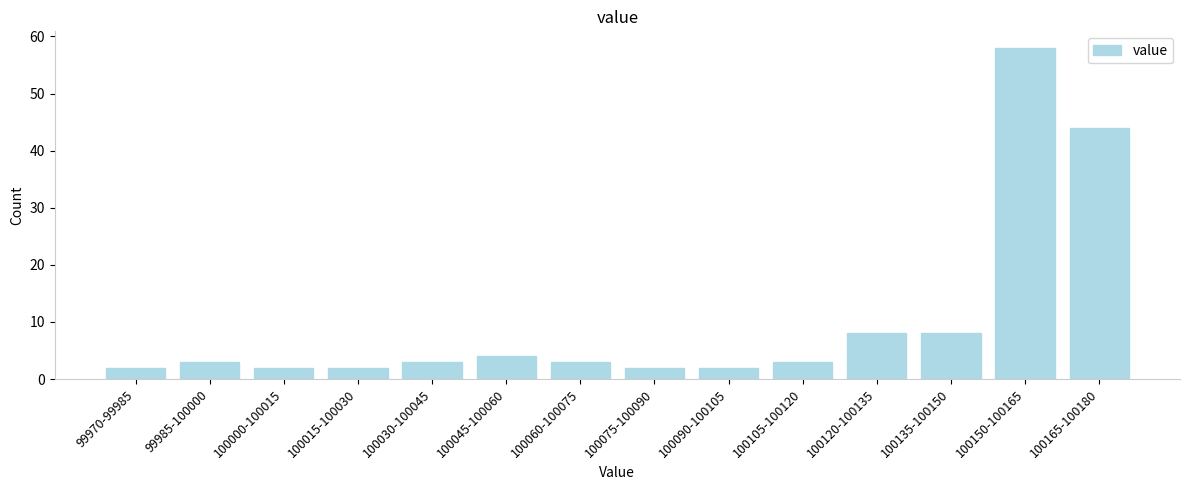

Reading left to right, extract all data points from this chart.

2	3	2	2	3	4	3	2	2	3	8	8	58	44